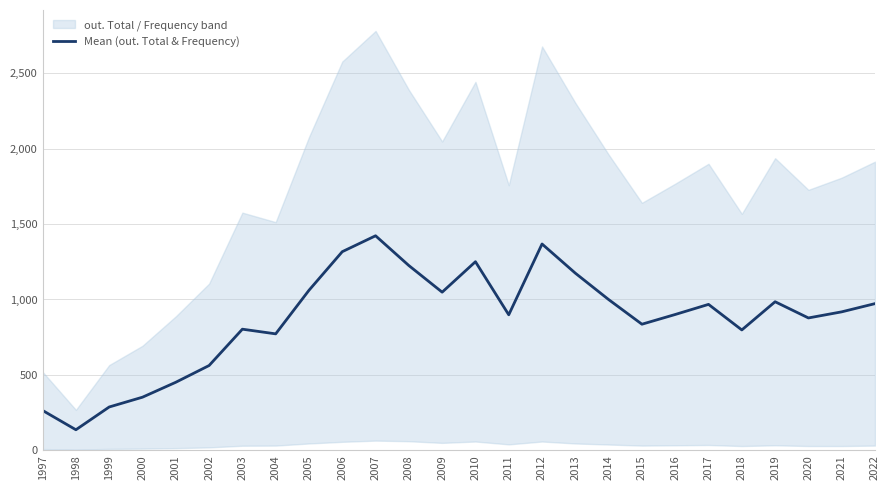

List the labels in order of value, largest first.

2007, 2012, 2006, 2010, 2008, 2013, 2005, 2009, 2014, 2019, 2022, 2017, 2021, 2016, 2011, 2020, 2015, 2003, 2018, 2004, 2002, 2001, 2000, 1999, 1997, 1998